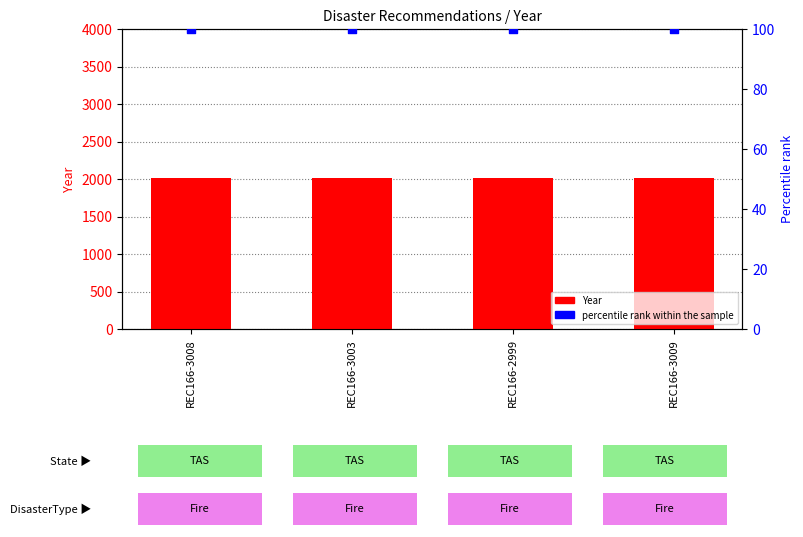

Which series contains the highest Y value?

Year